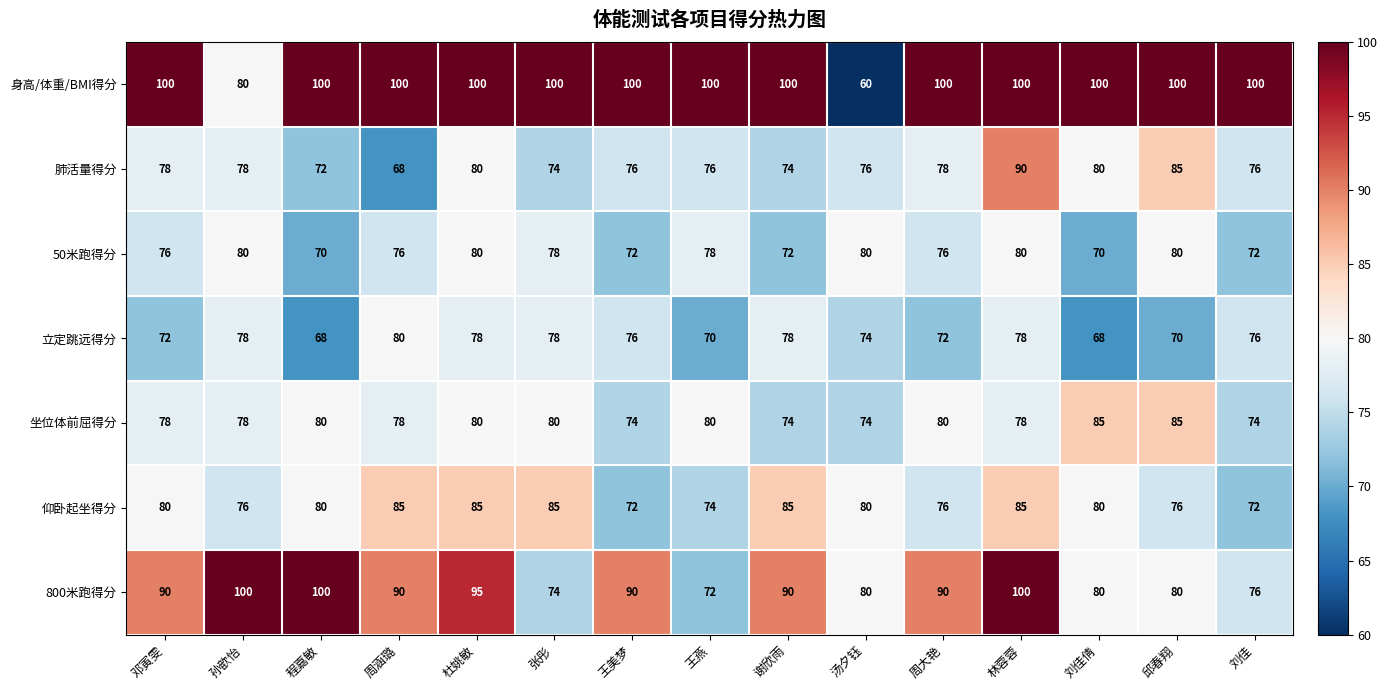

What value does the 仰卧起坐得分 series have at 谢欣雨, to the nearest 5?

85